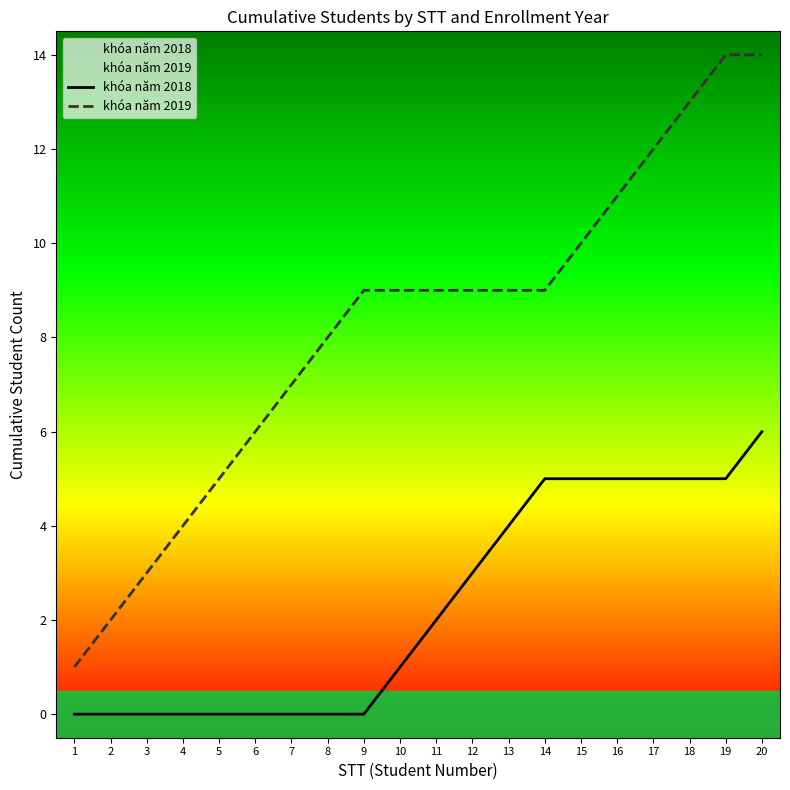

At which label is khóa năm 2018 closest to 3?

12